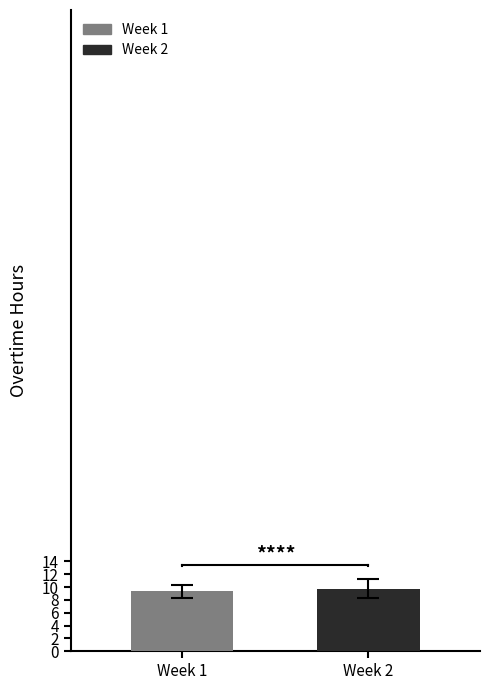

Which series has the largest total across all categories?

Week 2 OT